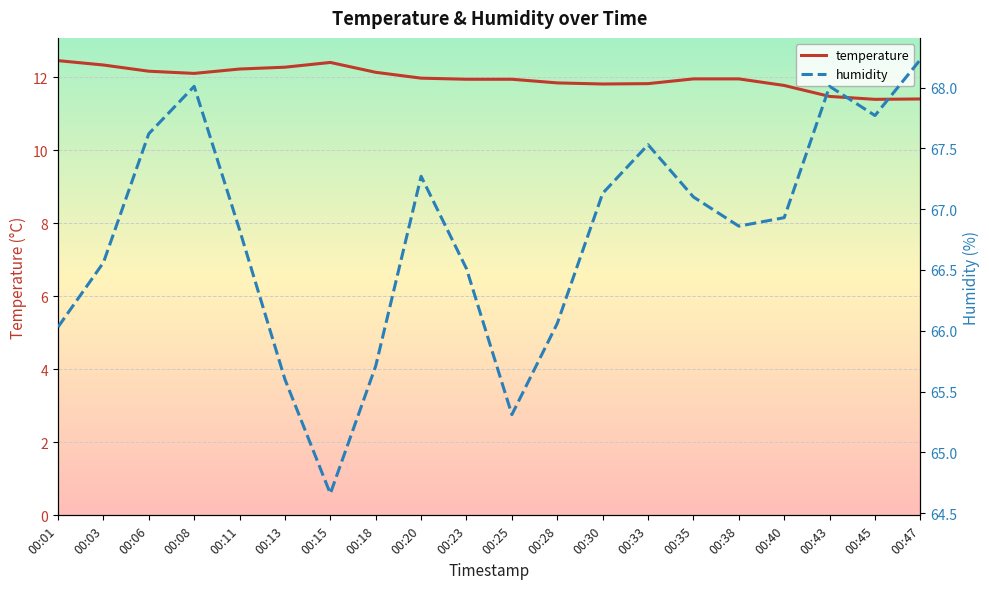

True or false: humidity and temperature intersect in this chart.

False